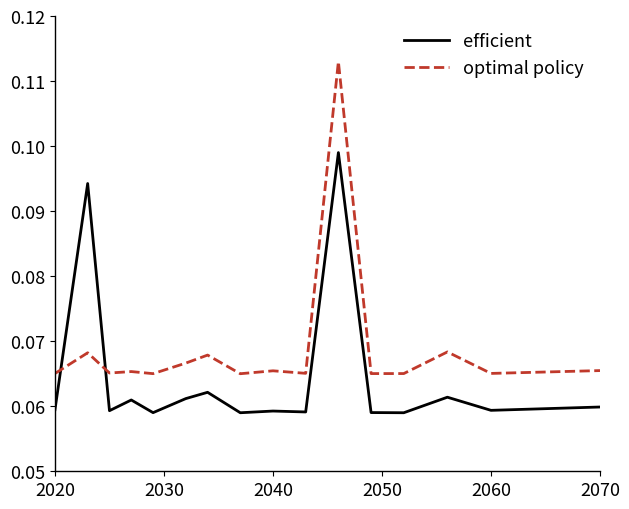

Which series has the largest total across all categories?

optimal policy